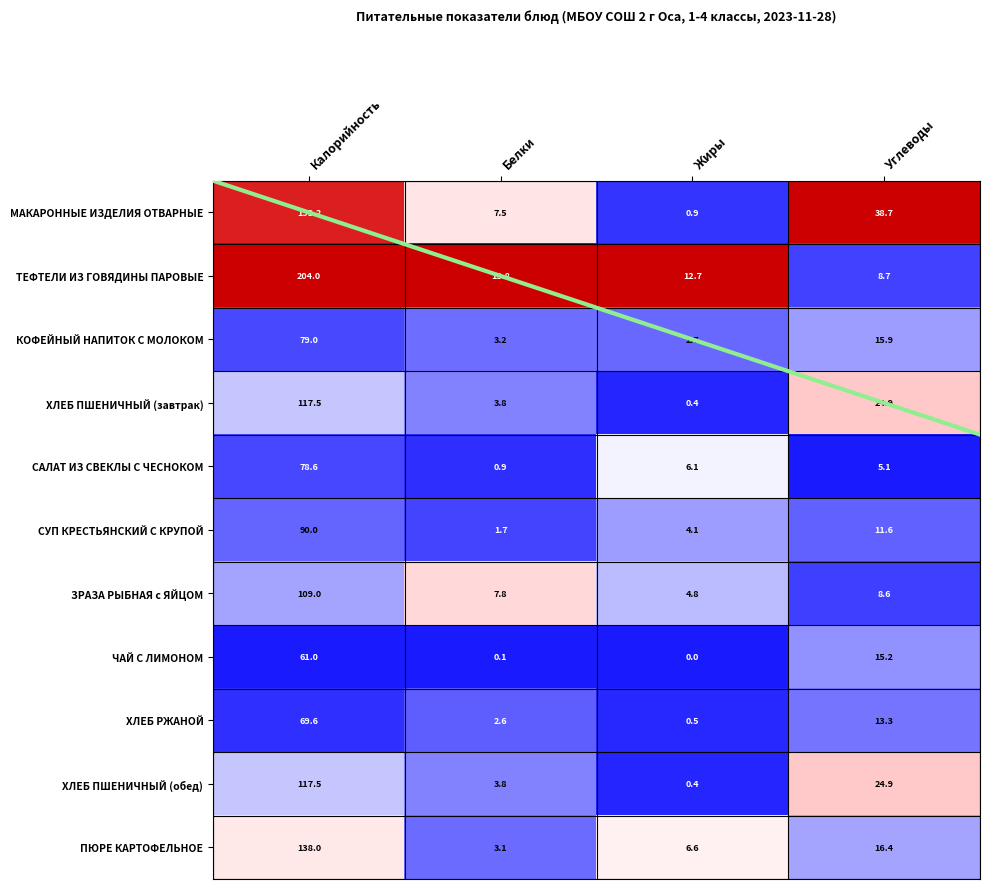

Which series changed the most between Жиры and Углеводы?

МАКАРОННЫЕ ИЗДЕЛИЯ ОТВАРНЫЕ